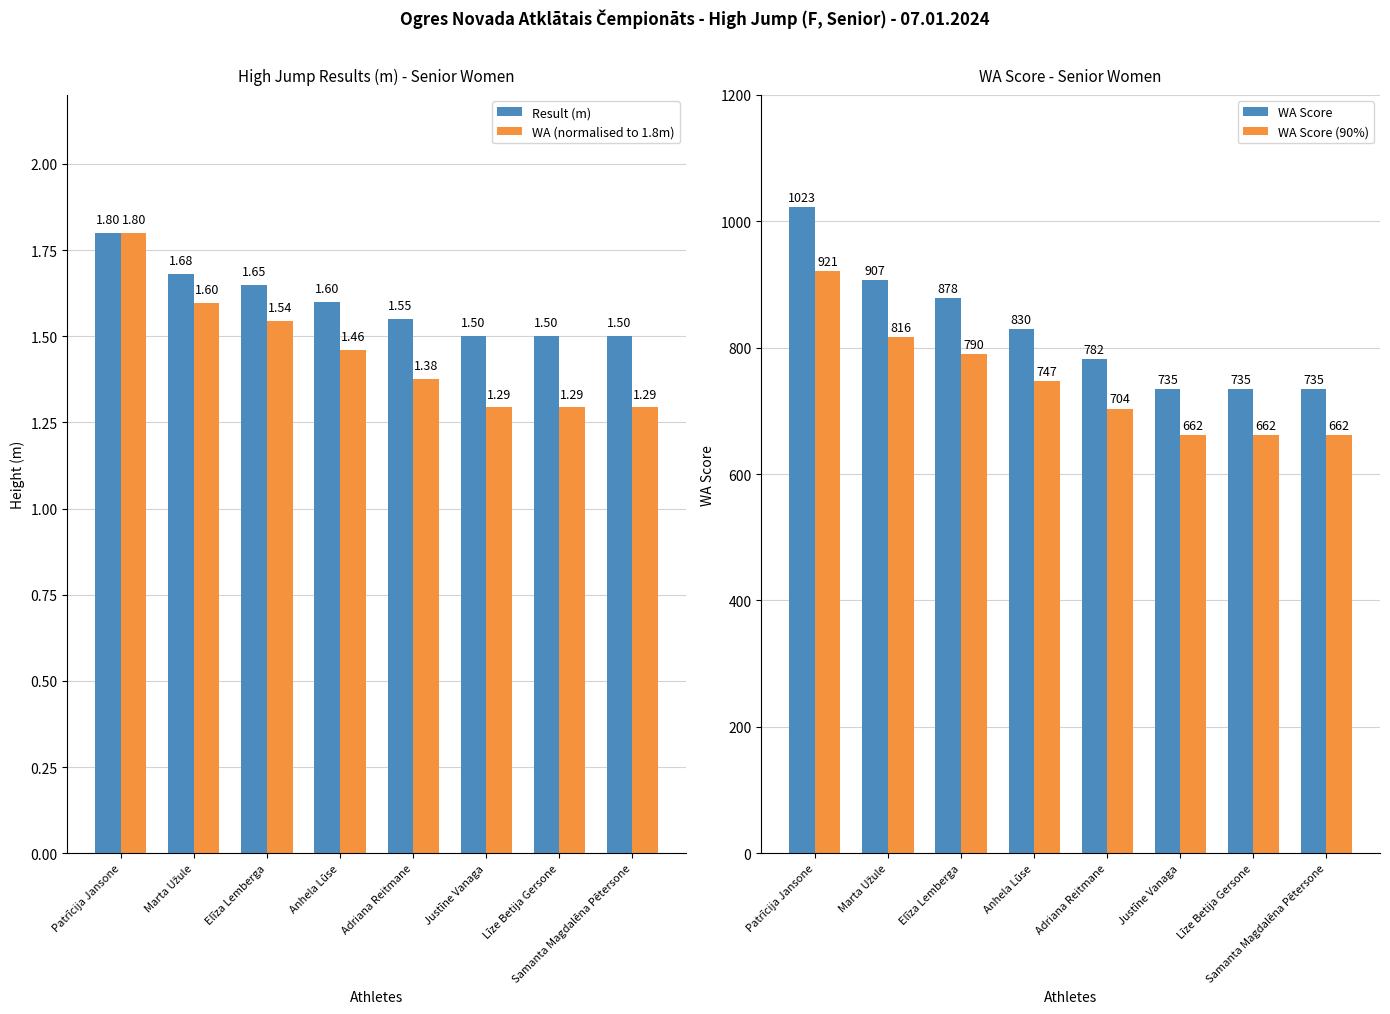

Is it true that WA Score (90%) equals 288.8 at Samanta Magdalēna Pētersone?

False